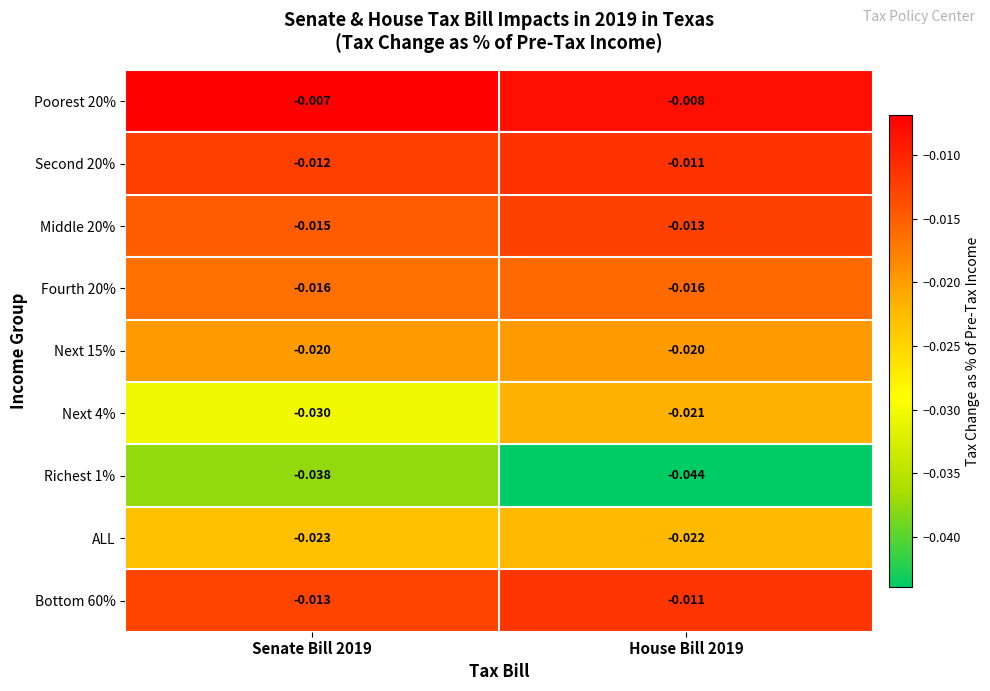

Is the value of Bottom 60% at Senate Bill 2019 greater than the value of Poorest 20% at House Bill 2019?

No